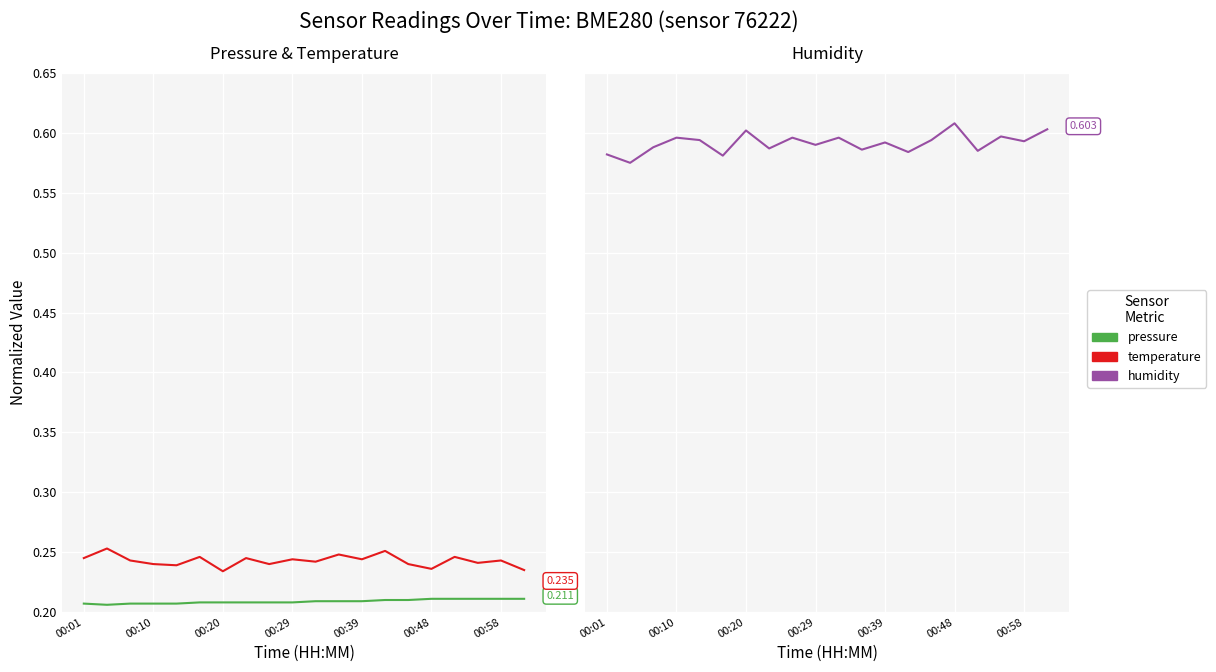

True or false: humidity and temperature cross at least once.

False